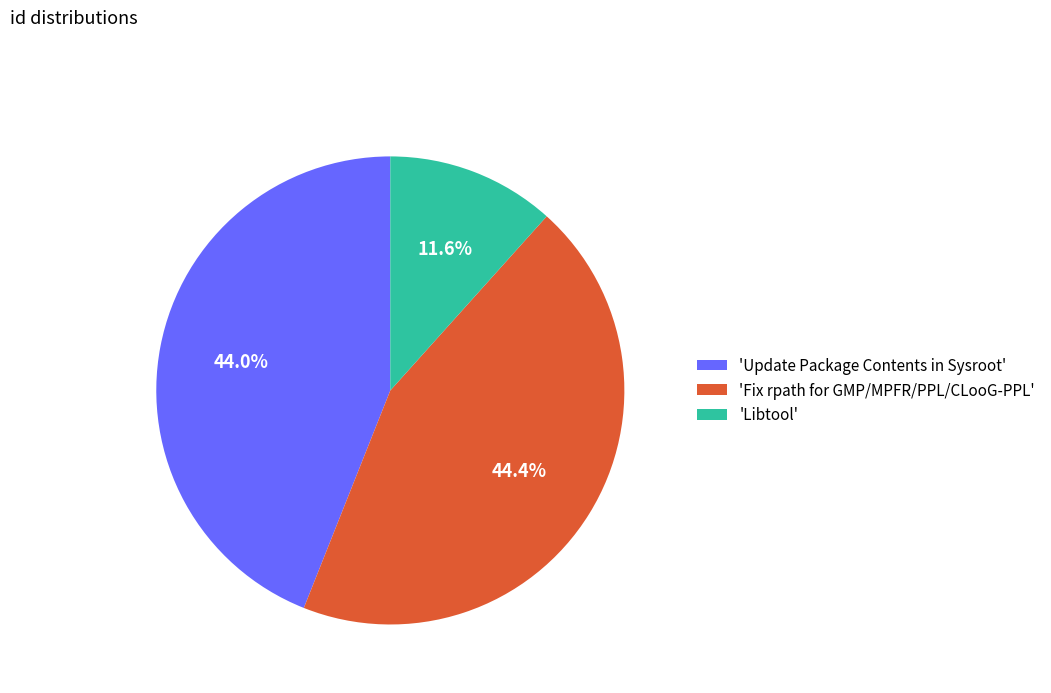

Is there any slice that represents more than half of the pie?

No